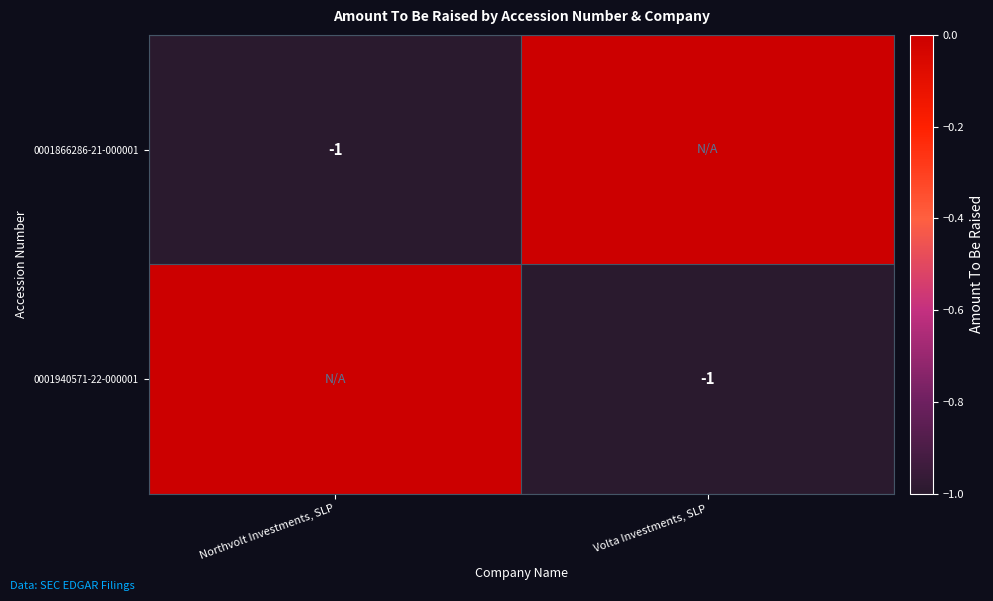

The value of 0001866286-21-000001 at Northvolt Investments, SLP is -2. True or false?

False